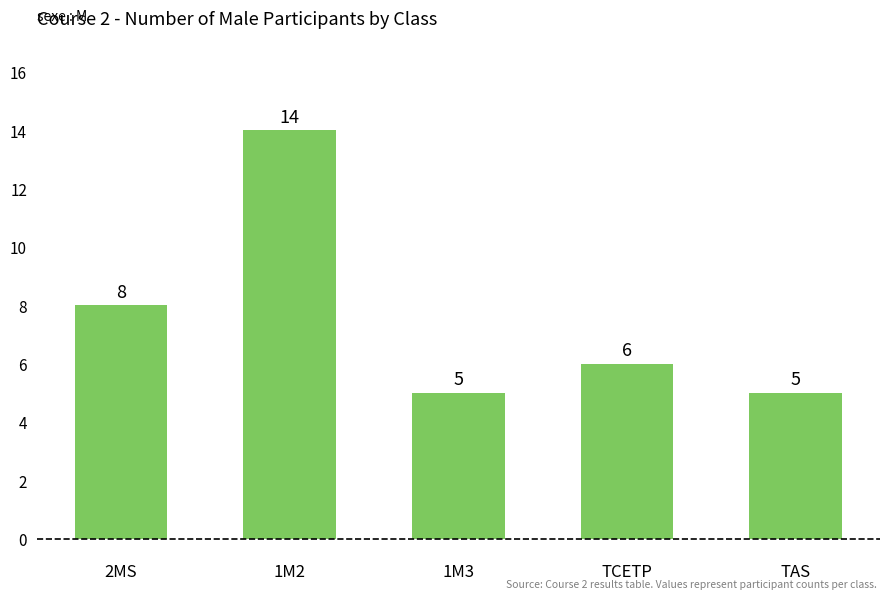

What is the greatest value displayed?

14